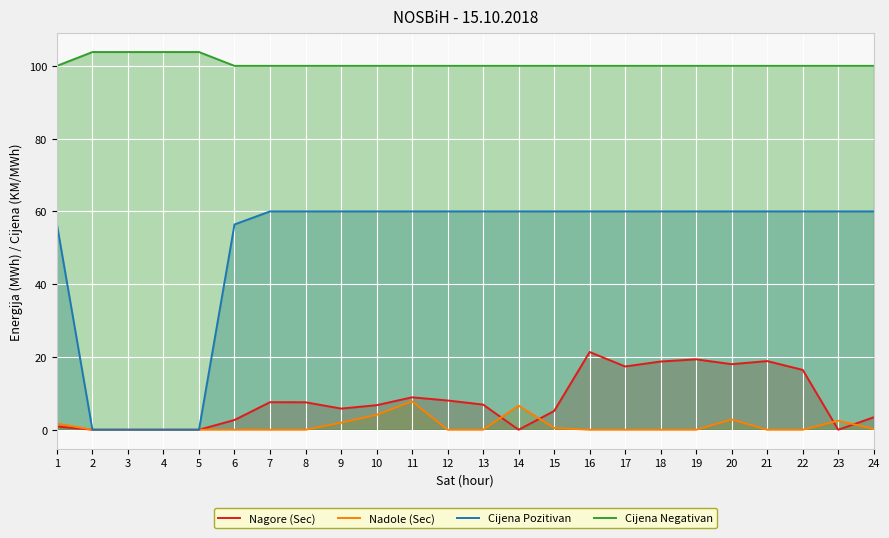

What is the difference between the second highest and minimum values in the Cijena Pozitivan series?

60.0